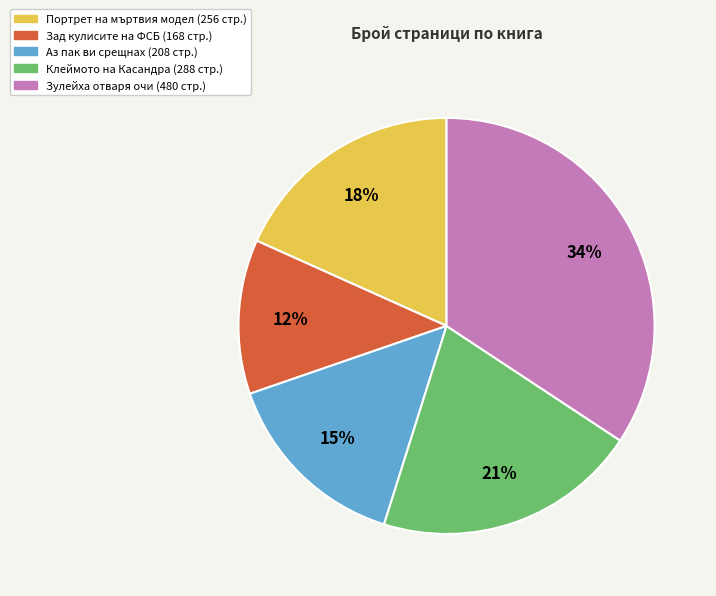

How many segments does this pie chart have?

5